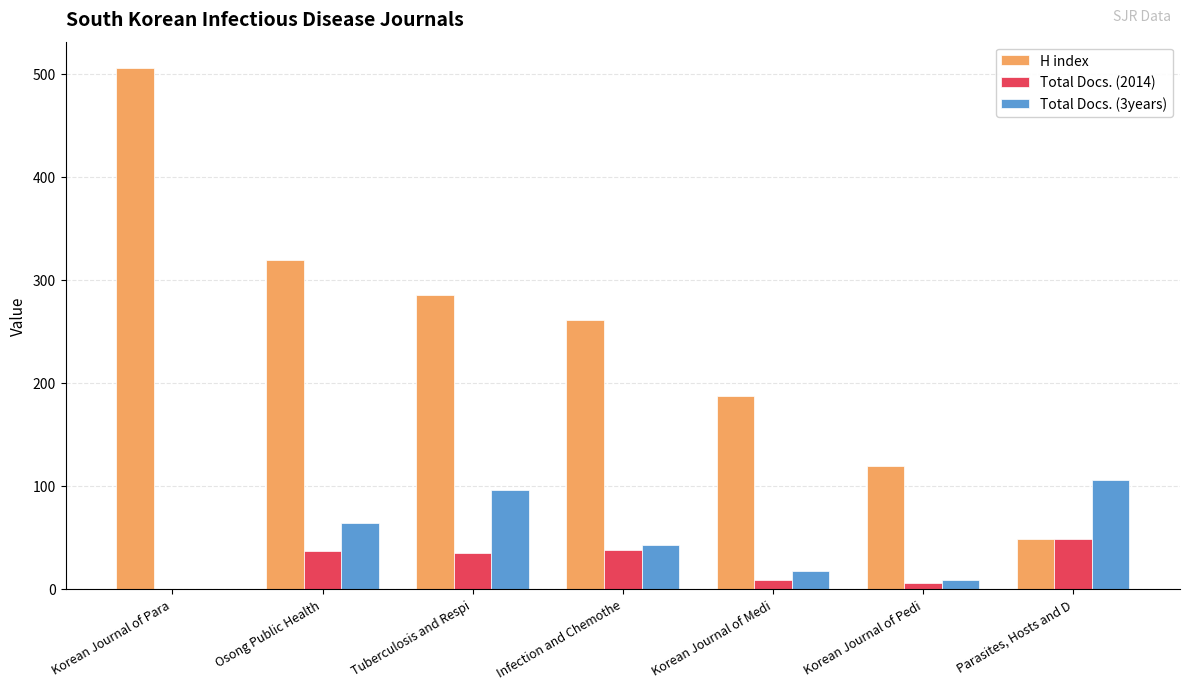

What is the greatest value displayed?

506